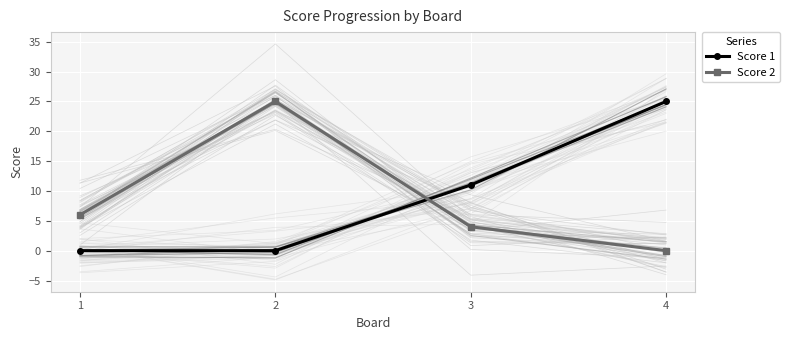

Which label corresponds to the largest value in the chart?

4